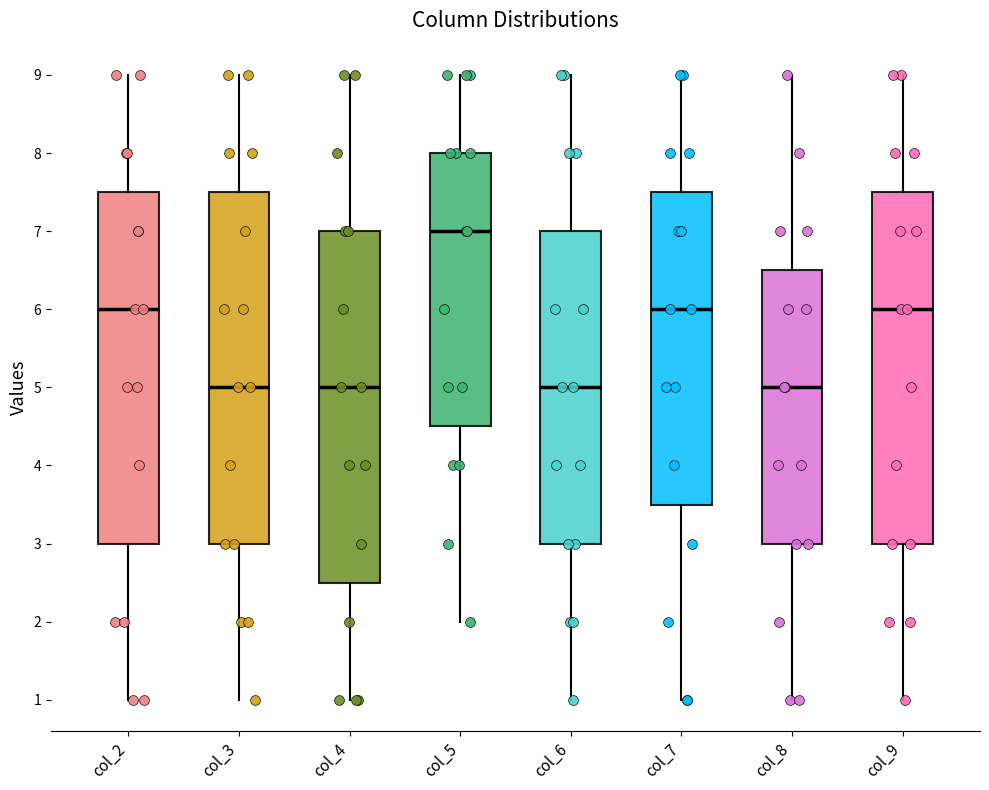

Reading left to right, read every box against the y-axis: the position of its median line, the range the box covers, and the ends of its whiskers. The values are not printed on the chart, so give them approximately, as read against the axis.

col_2: median 6.0, box 3.0 to 7.5, whiskers 1.0 to 9.0
col_3: median 5.0, box 3.0 to 7.5, whiskers 1.0 to 9.0
col_4: median 5.0, box 2.5 to 7.0, whiskers 1.0 to 9.0
col_5: median 7.0, box 4.5 to 8.0, whiskers 2.0 to 9.0
col_6: median 5.0, box 3.0 to 7.0, whiskers 1.0 to 9.0
col_7: median 6.0, box 3.5 to 7.5, whiskers 1.0 to 9.0
col_8: median 5.0, box 3.0 to 6.5, whiskers 1.0 to 9.0
col_9: median 6.0, box 3.0 to 7.5, whiskers 1.0 to 9.0